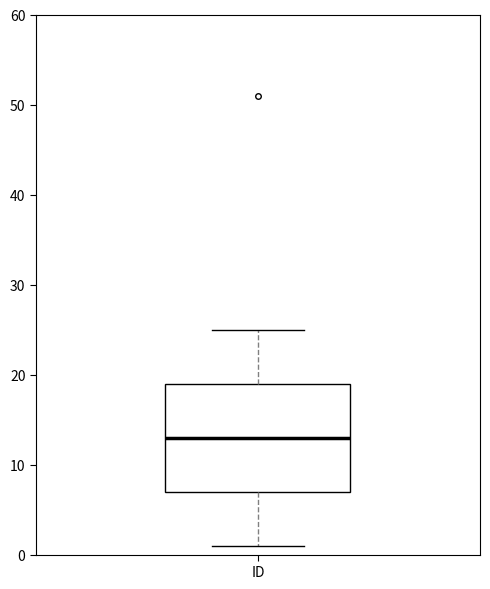

Read this box plot against the y-axis: the position of the median line, the range covered by the box, and the ends of both whiskers. The values are not printed on the chart, so give them approximately, as read against the axis.

median 13, box 7 to 19, whiskers 1 to 25